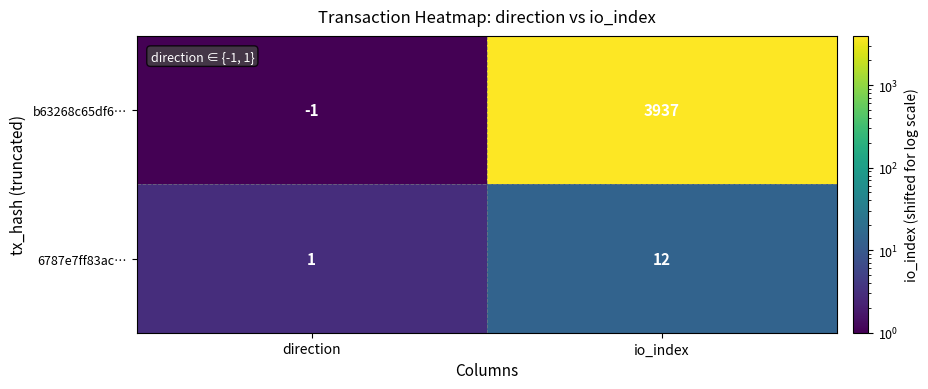

List the series in order of their overall mean, highest first.

b63268c65df6…, 6787e7ff83ac…